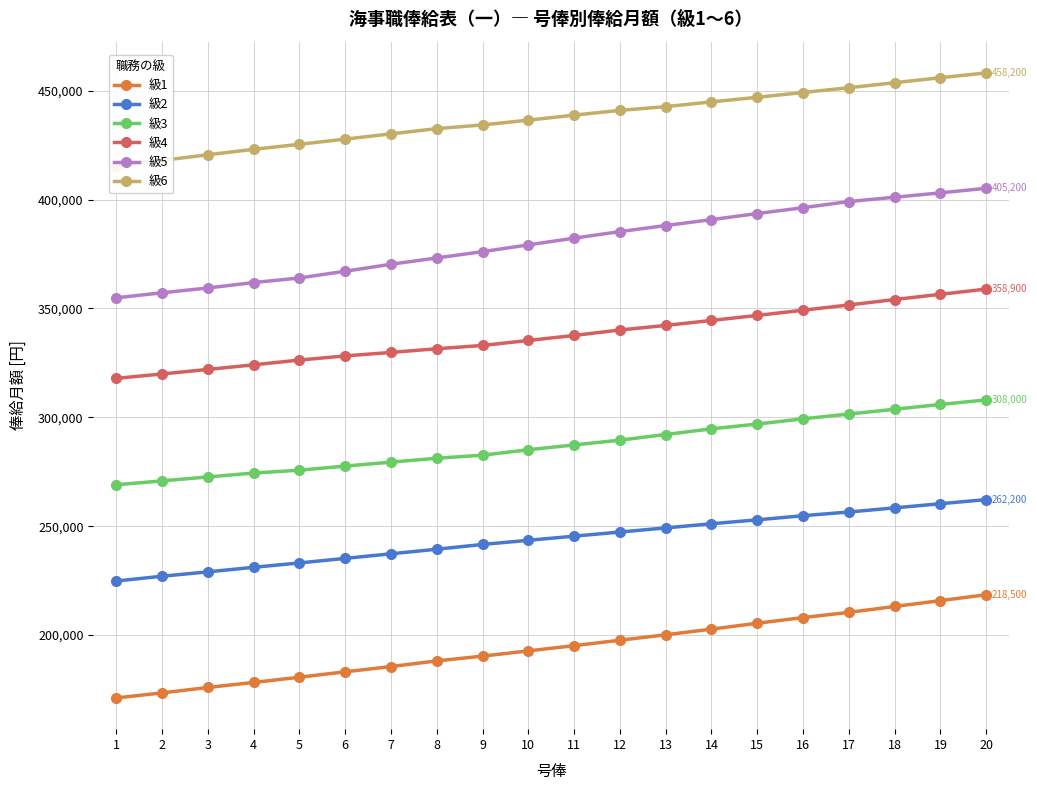

What are all the series names shown in the legend?

級1, 級2, 級3, 級4, 級5, 級6